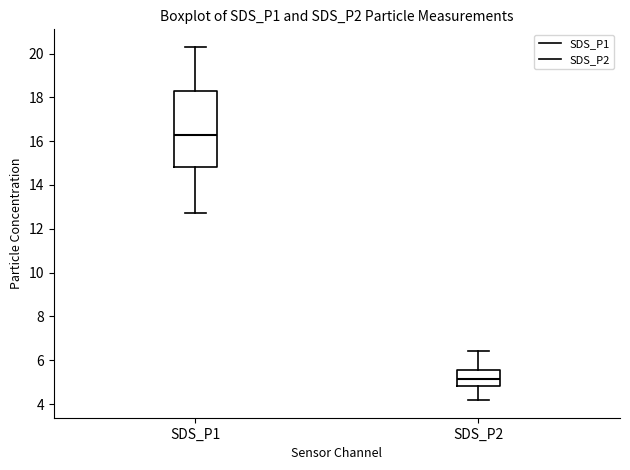

Comparing the boxes themselves (not the whiskers), which one is the tallest?

SDS_P1